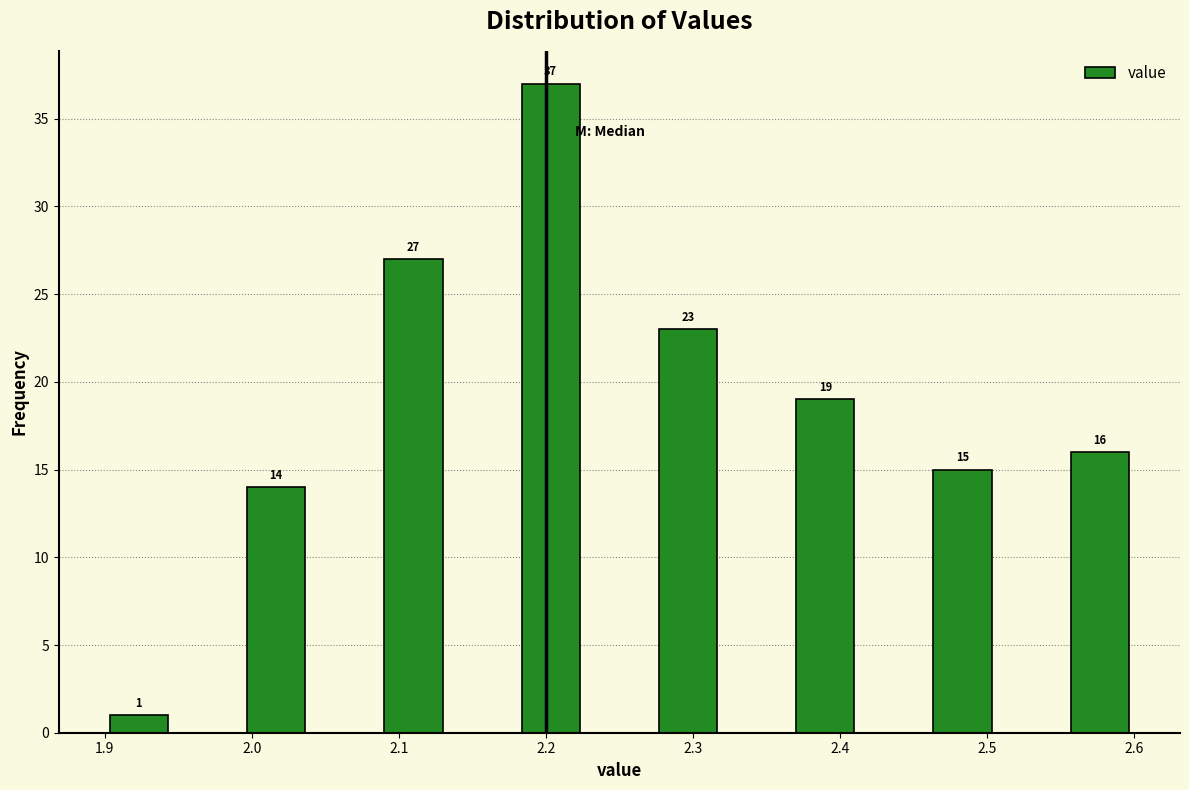

Over which range of the x-axis is the bar tallest?

2.18 to 2.23